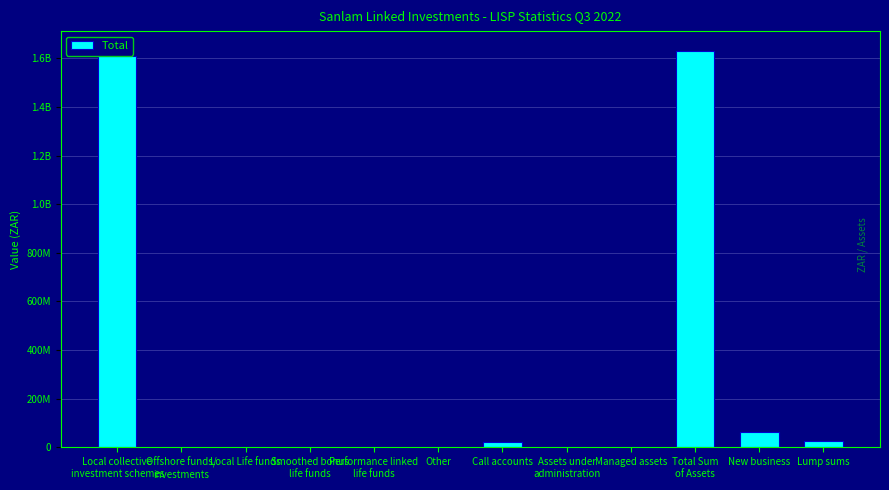

What is the average value?

279267729.1